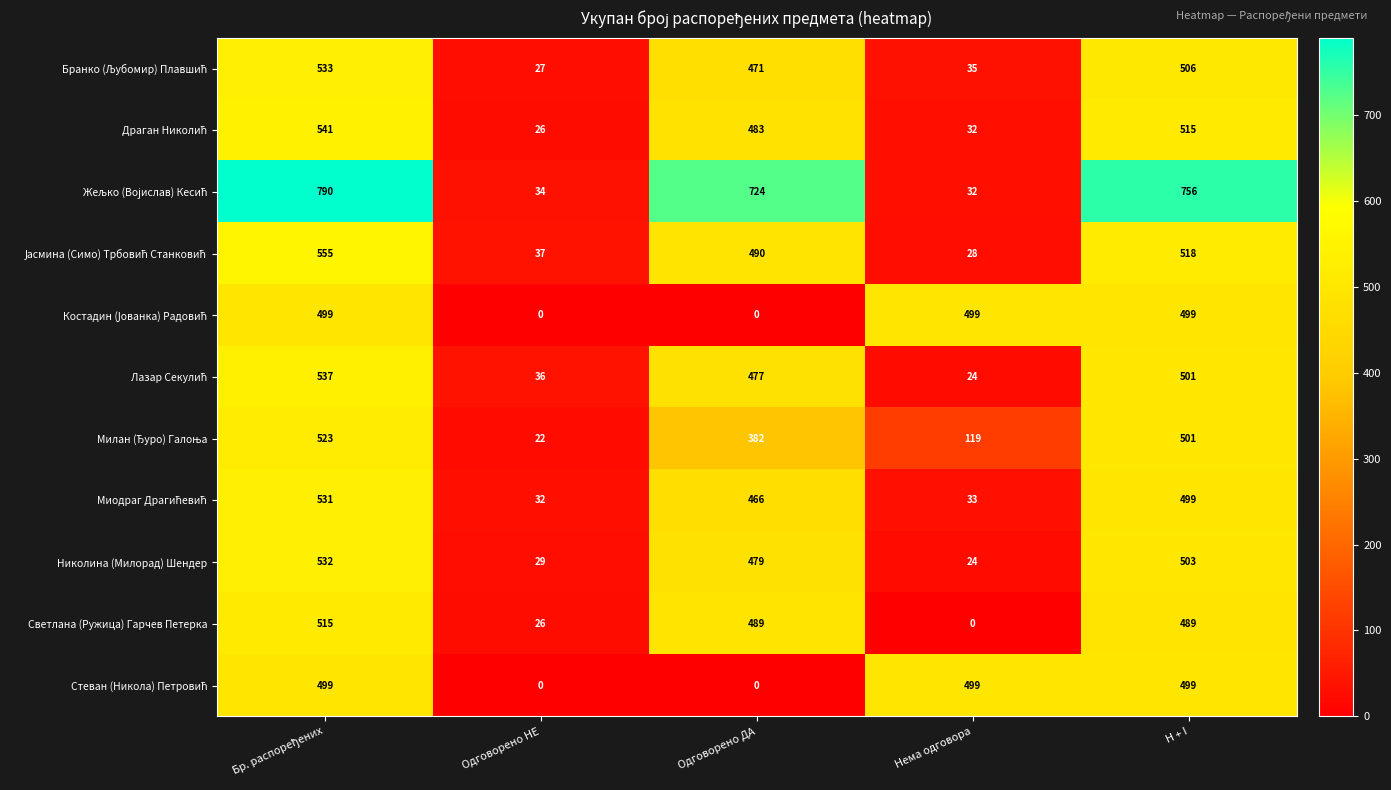

The value of Светлана (Ружица) Гарчев Петерка at Одговорено ДА is 803. True or false?

False